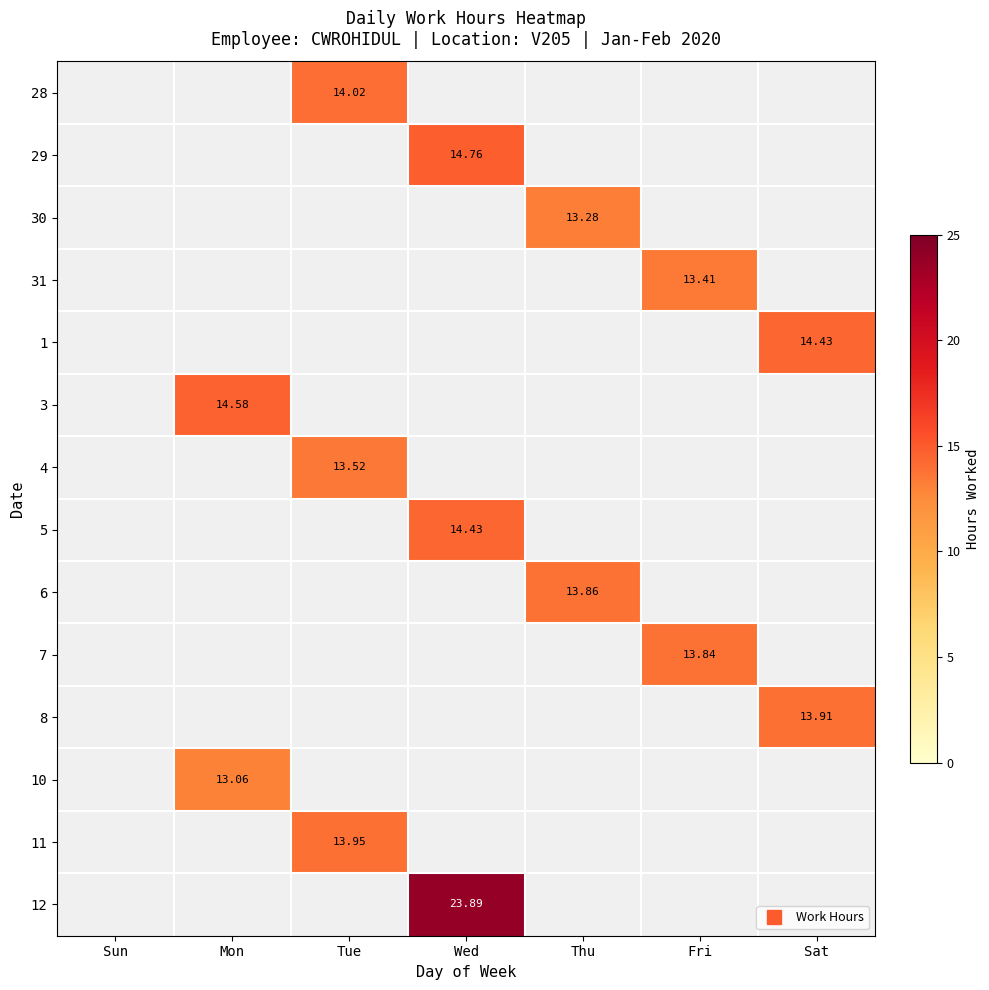

How many positive values does the 1 series have?

1